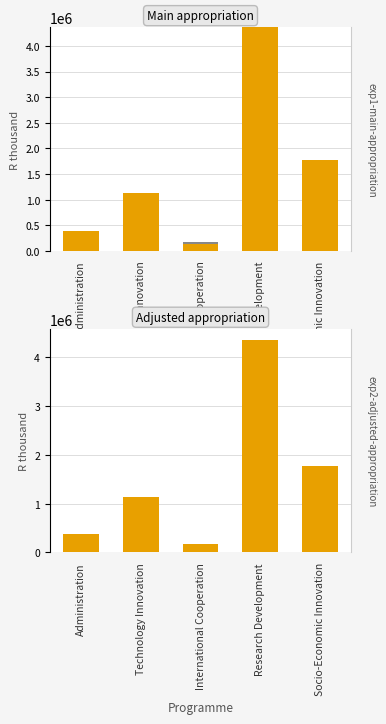

Reading left to right, what are all the values shown in this chart?

Main appropriation: 383802	1131723	136399	4360304	1778260
Roll-overs: 0	0	32000	0	0
Adjusted appropriation: 379514	1131723	169899	4363092	1778260